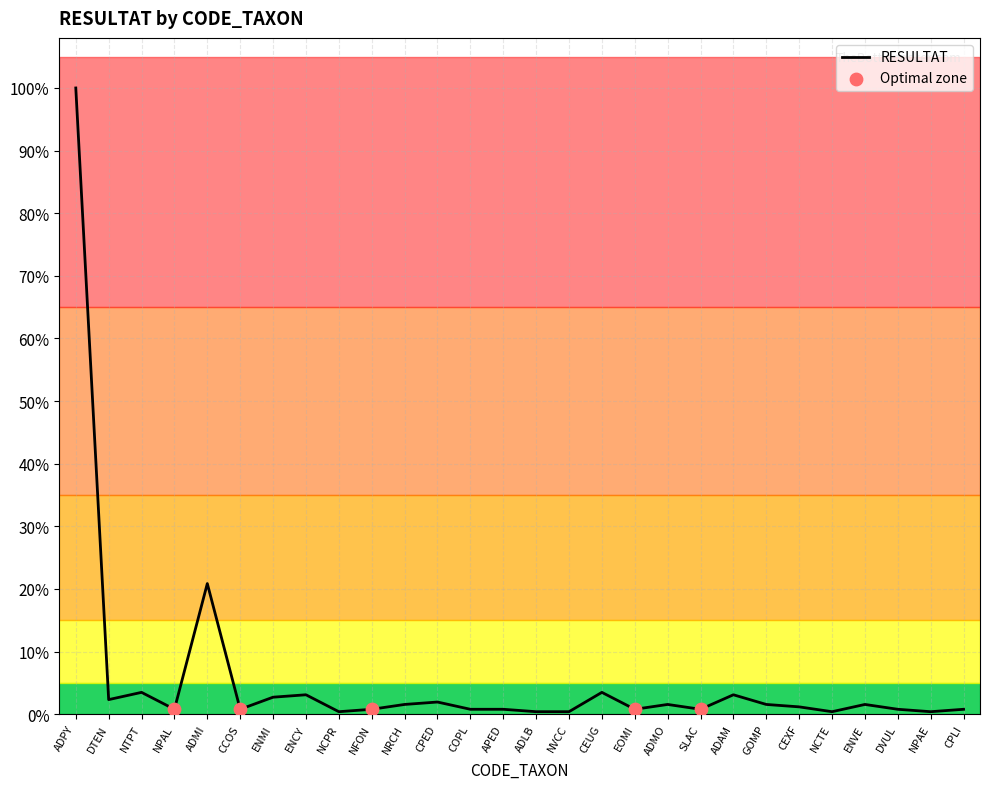

Between GOMP and ADMO, which is larger?

GOMP